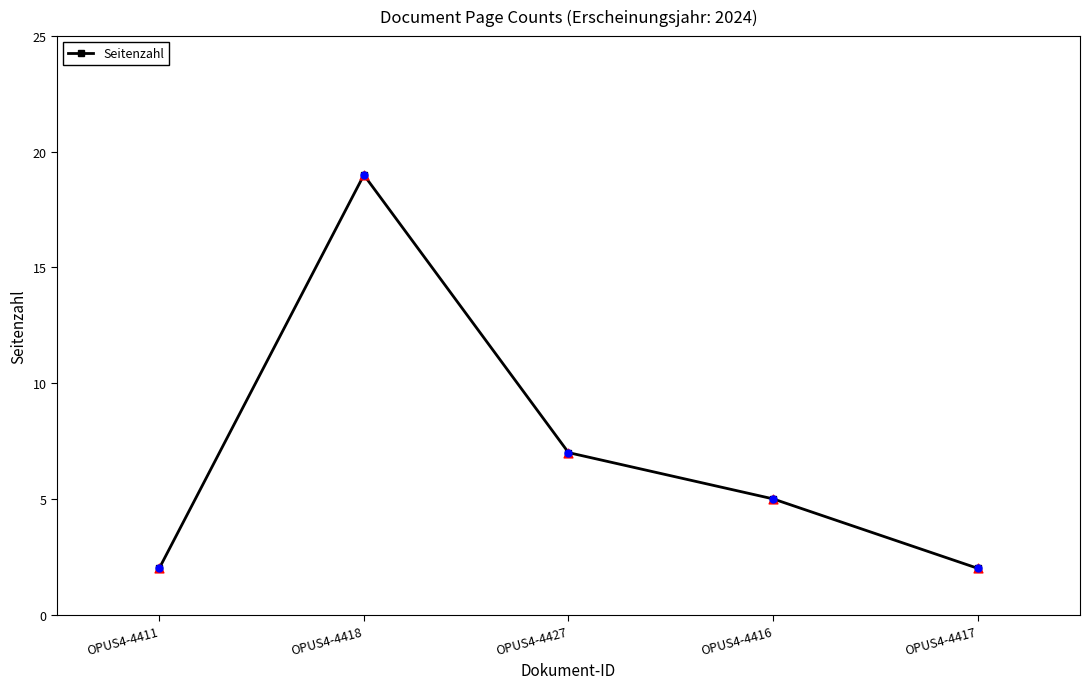

Between OPUS4-4427 and OPUS4-4417, which is larger?

OPUS4-4427